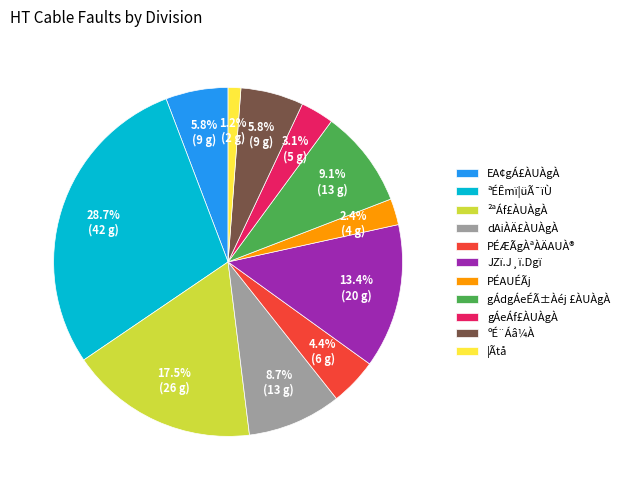

How many slices are in this pie chart?

11